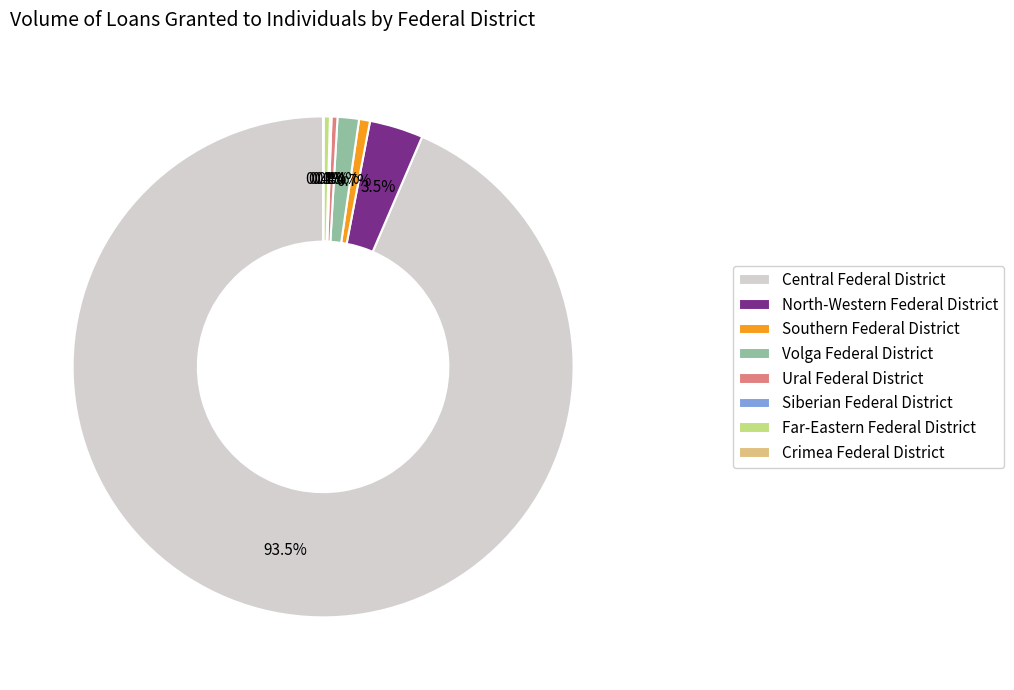

Which category has the biggest portion of the pie?

Central Federal District